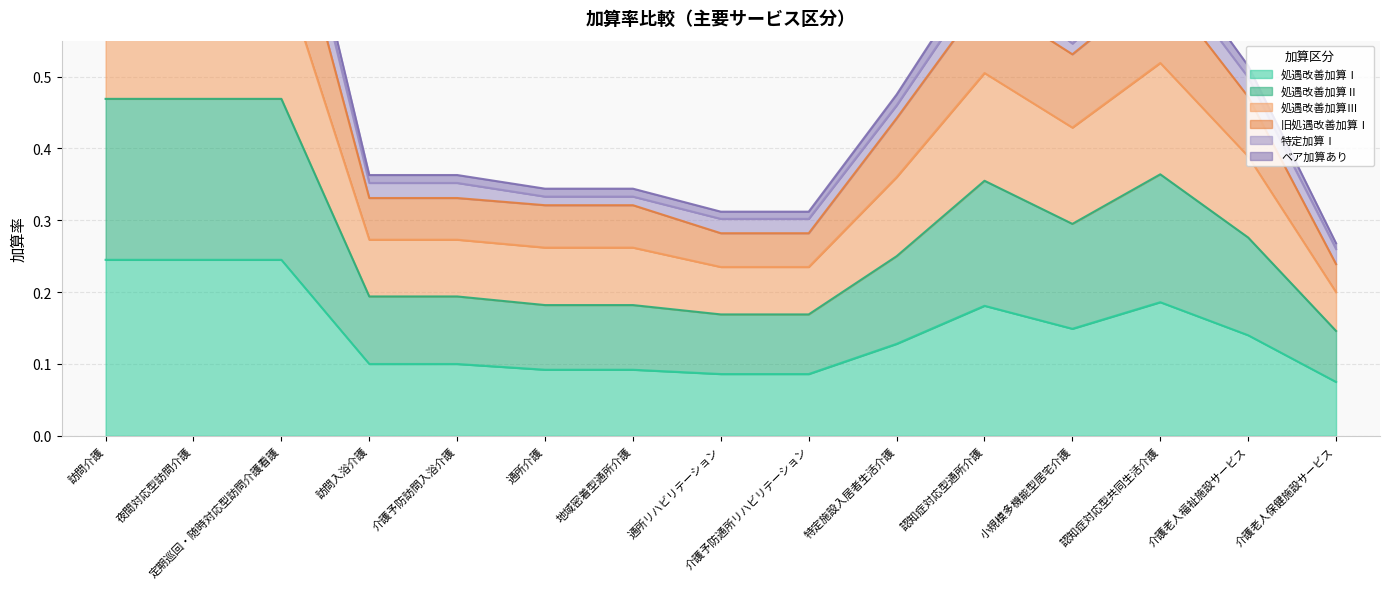

True or false: 処遇改善加算Ⅲ and 処遇改善加算Ⅱ intersect in this chart.

False